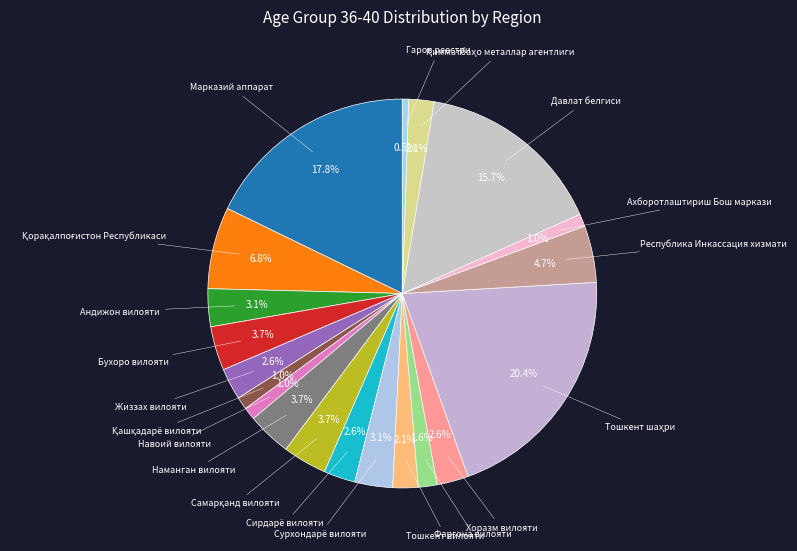

What is the largest slice in the pie chart?

Тошкент шаҳри